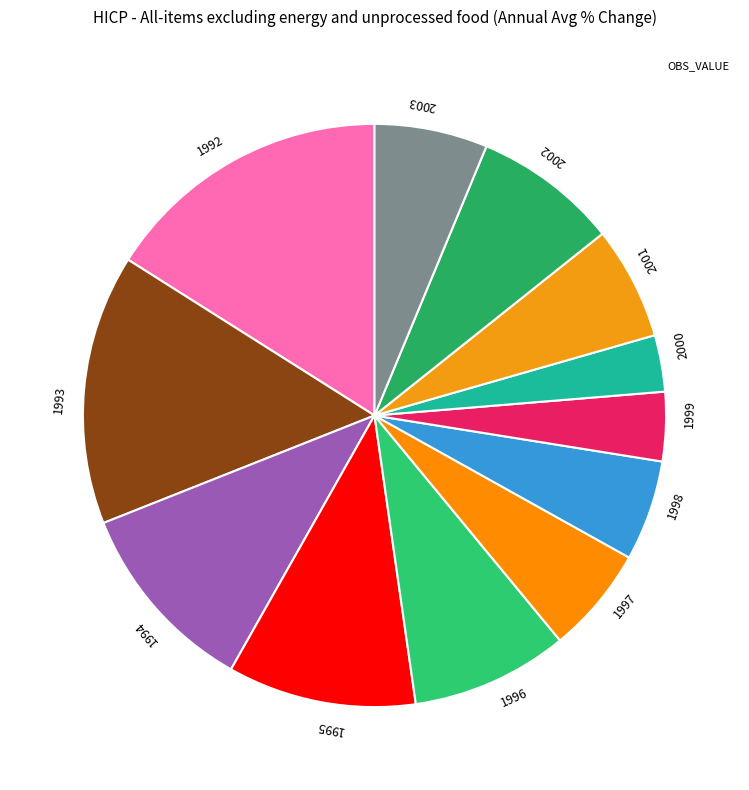

What is the ratio of the value at 1995 to the value at 2003?

1.7